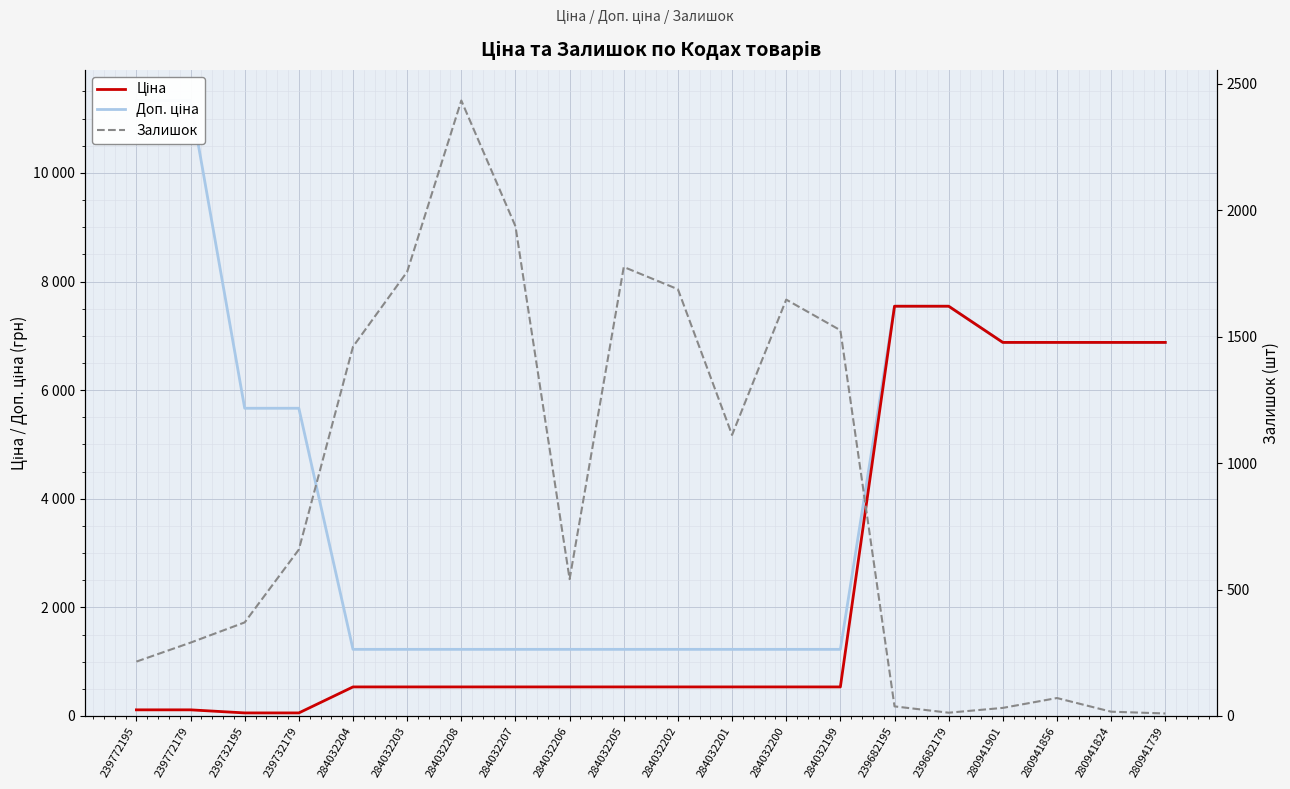

Rank the categories by Залишок value from highest to lowest.

284032208, 284032207, 284032205, 284032203, 284032202, 284032200, 284032199, 284032204, 284032201, 239732179, 284032206, 239732195, 239772179, 239772195, 280941856, 239682195, 280941901, 280941824, 239682179, 280941739